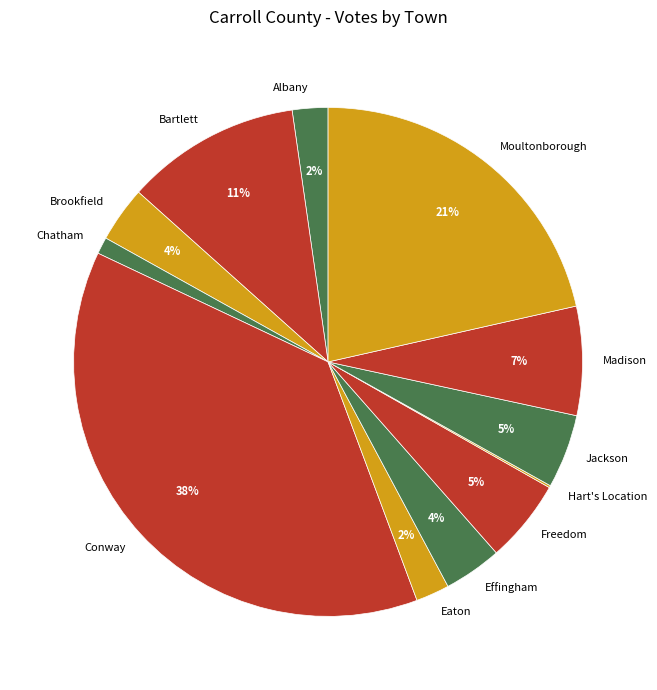

Approximately how many times larger is the value at Eaton compared to Madison?

0.3